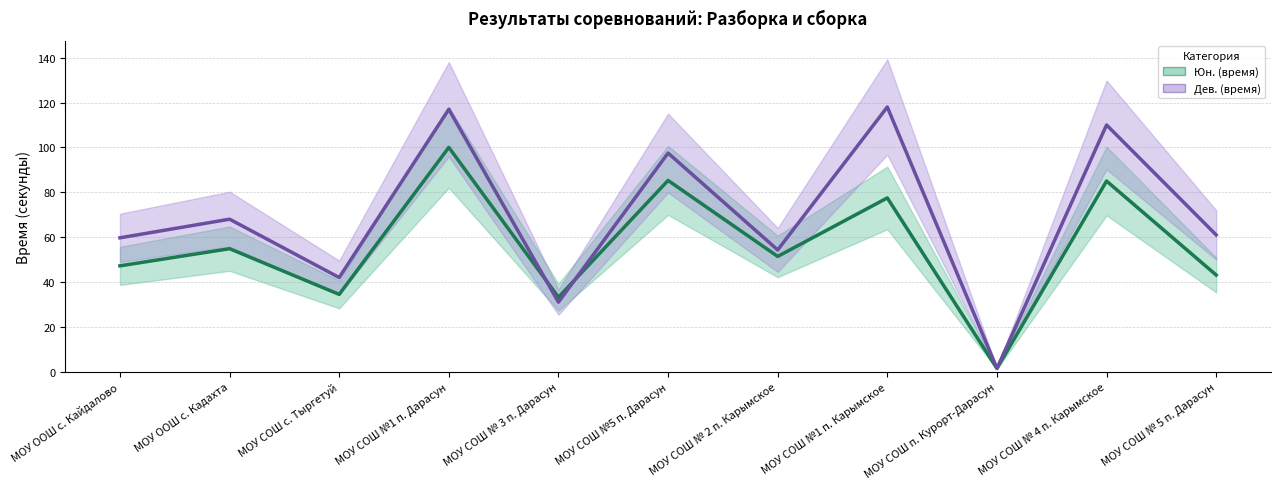

Which has a higher value, МОУ ООШ с. Кадахта or МОУ СОШ №1 п. Карымское?

МОУ СОШ №1 п. Карымское